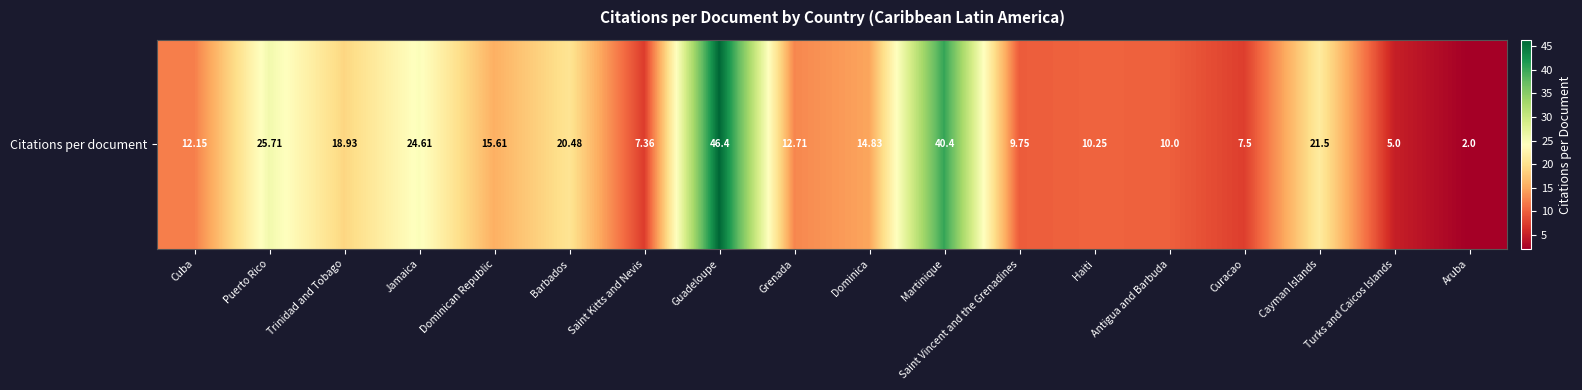

What is the maximum value shown in the chart?

46.4